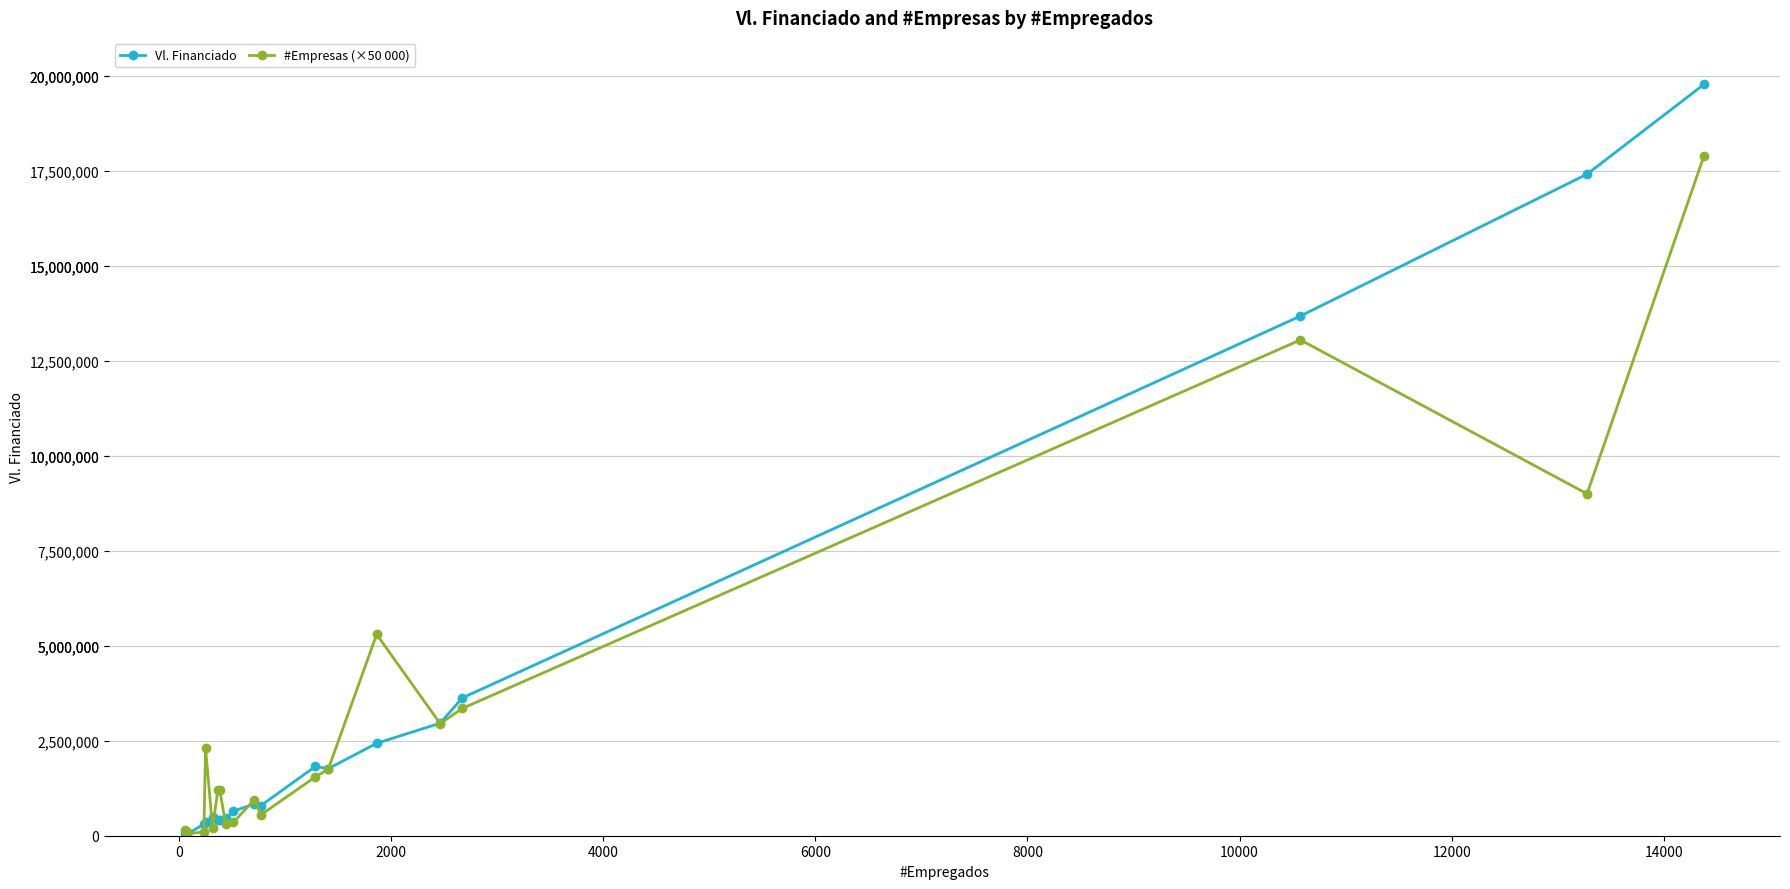

Which series has the largest range (max minus min)?

Vl. Financiado